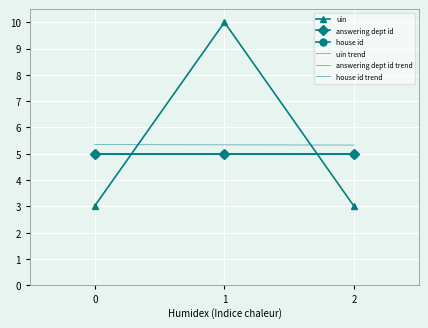

True or false: uin has a value of 4.7 at 2.

False